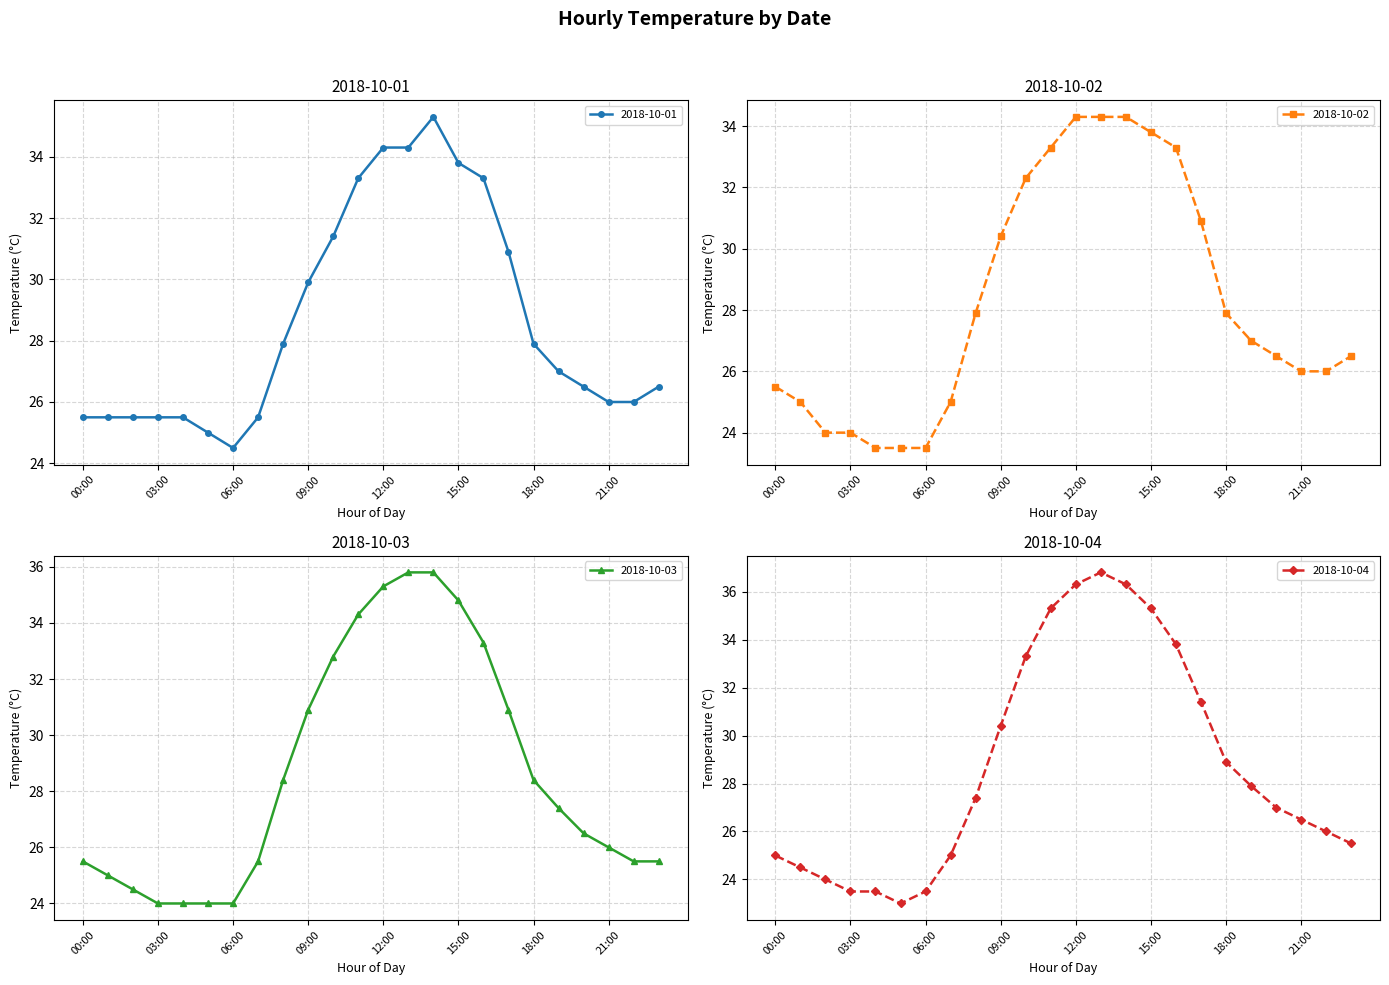

The 2018-10-03 series shows 25.0 at 01:00. True or false?

True